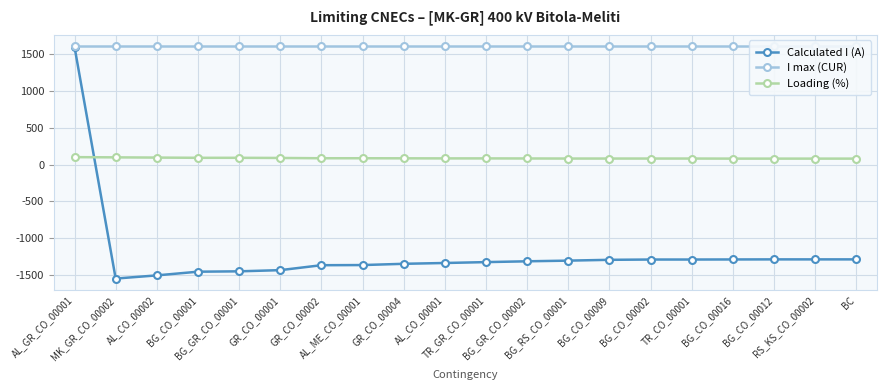

Reading left to right, list all the values displayed in this chart.

Calculated I (A): 1594	-1546	-1503	-1453	-1448	-1432	-1365	-1363	-1346	-1335	-1323	-1312	-1303	-1292	-1288	-1288	-1287	-1286	-1286	-1286
I max (CUR): 1600	1600	1600	1600	1600	1600	1600	1600	1600	1600	1600	1600	1600	1600	1600	1600	1600	1600	1600	1600
Loading (%): 100	97	94	91	91	89	85	85	84	83	83	82	81	81	81	81	80	80	80	80